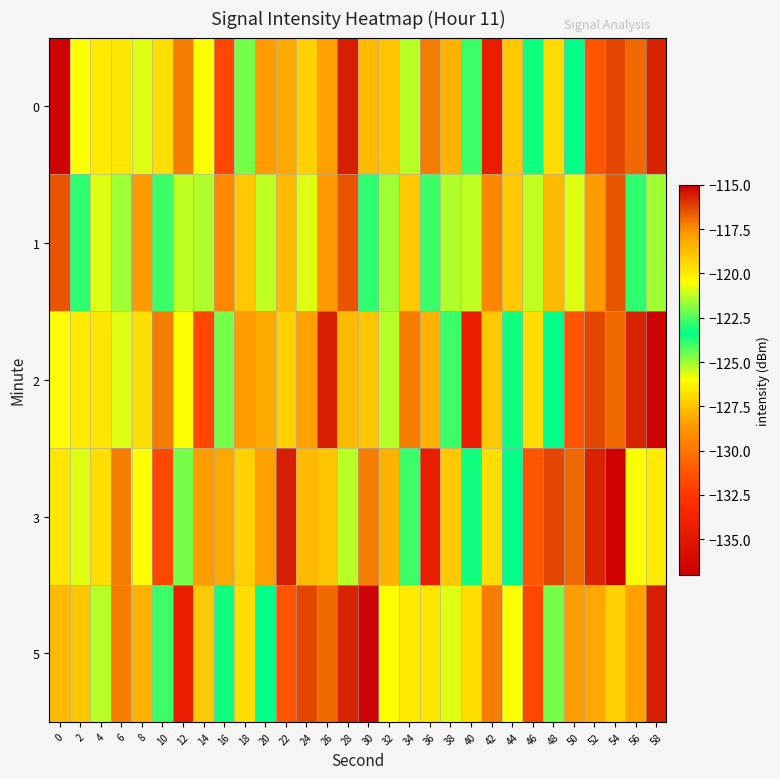

What is the total value across all series at 54?

-613.6